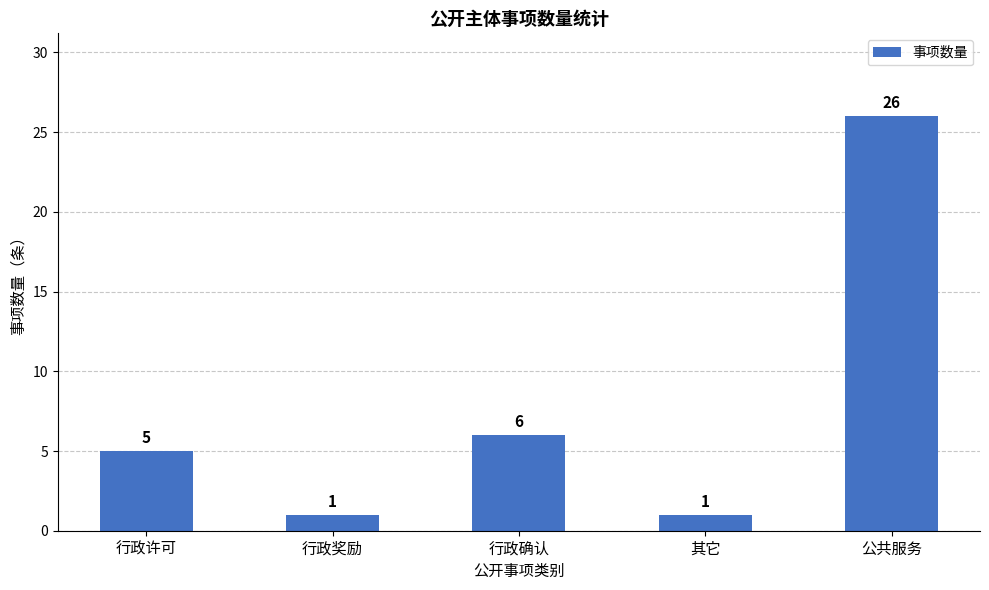

What is the minimum value shown in the chart?

1